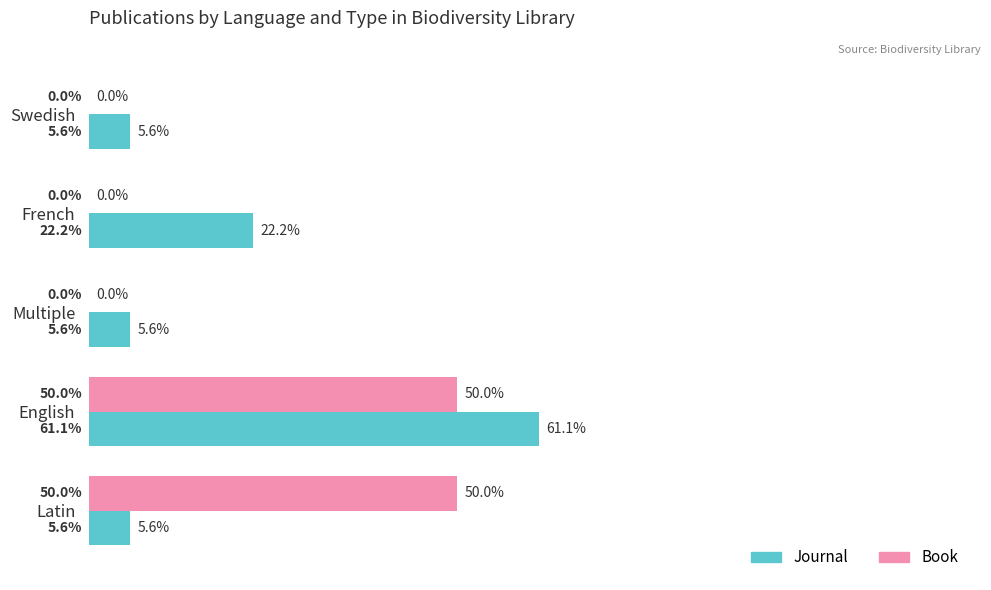

At which label is Journal closest to 33?

French